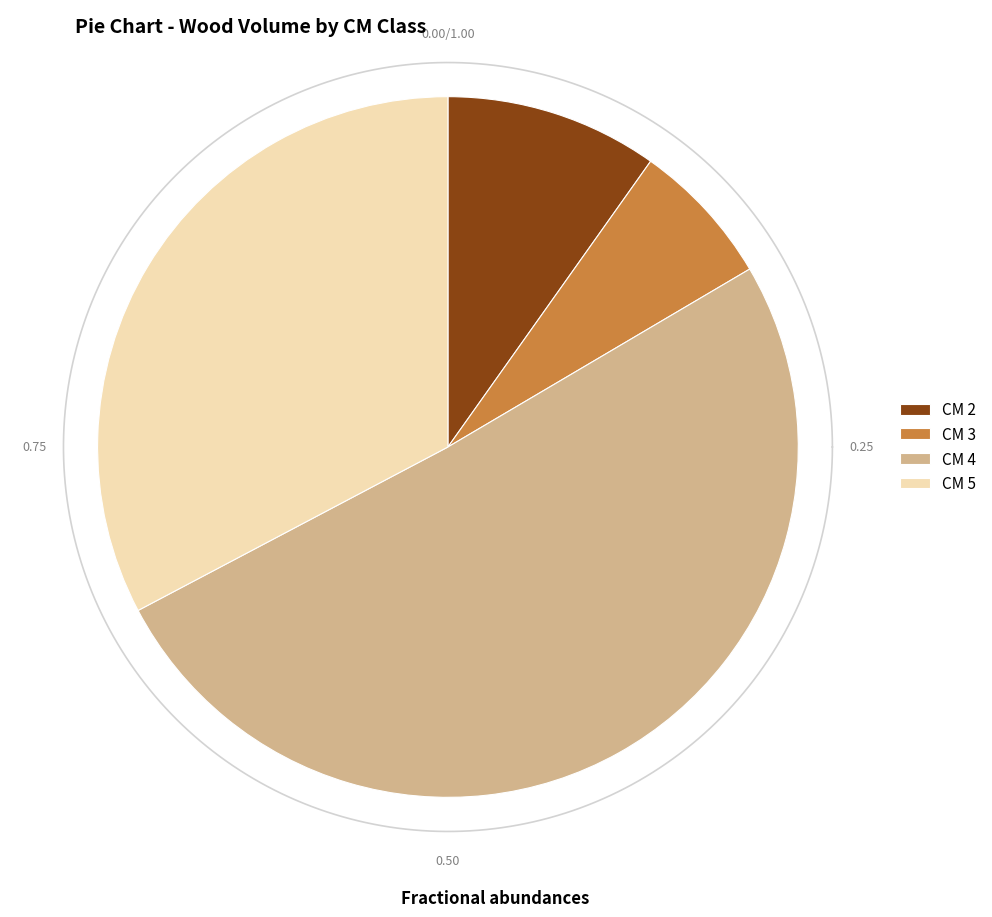

Which has a higher value, 3 or 4?

4